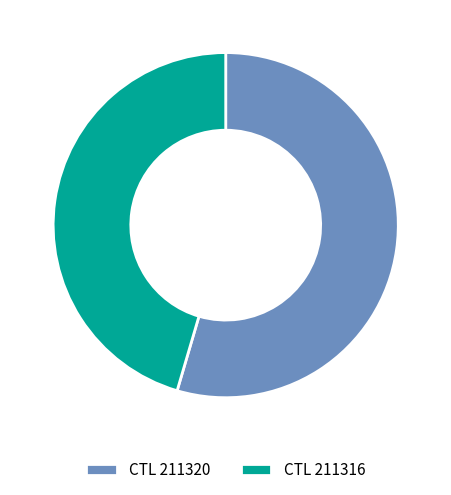

Rank the categories by value from lowest to highest.

CTL 211316, CTL 211320